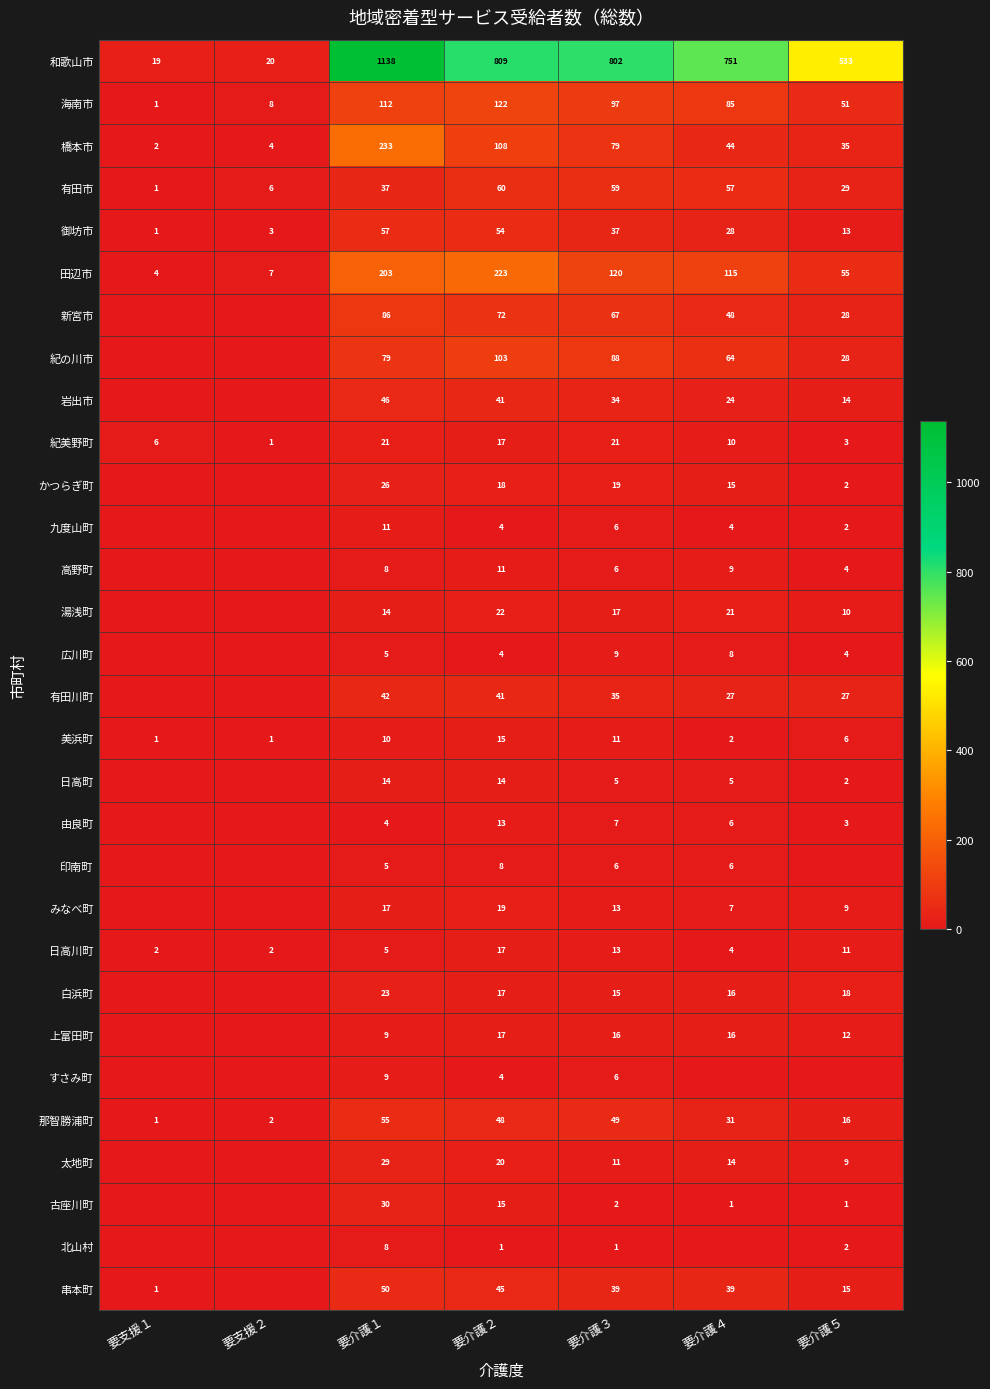

Is it true that 由良町 equals 4 at 要介護１?

True